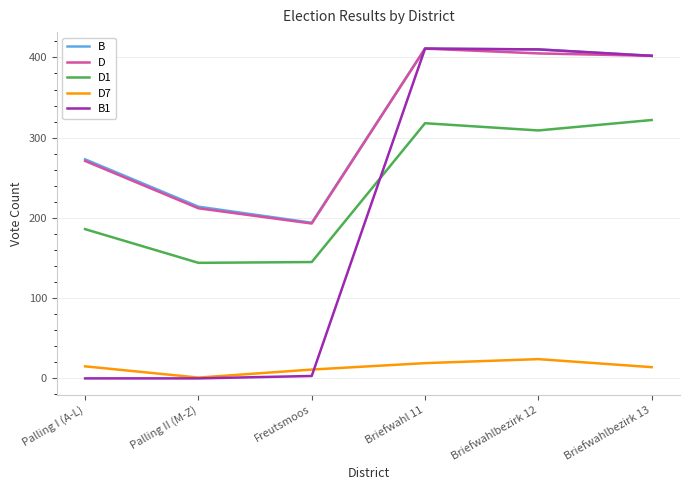

At which label is D closest to 302?

Palling I (A-L)